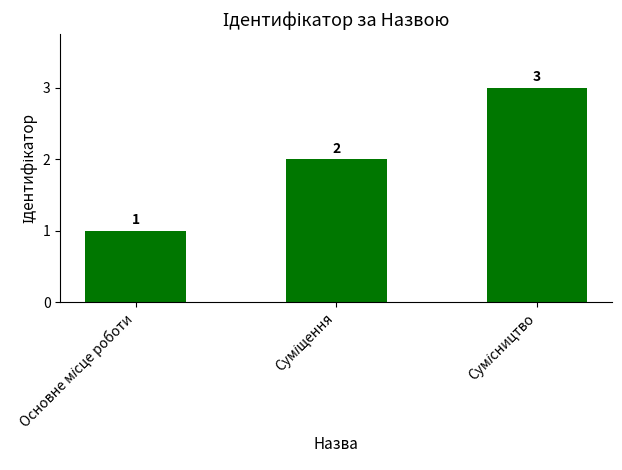

What is the sum of all values?

6